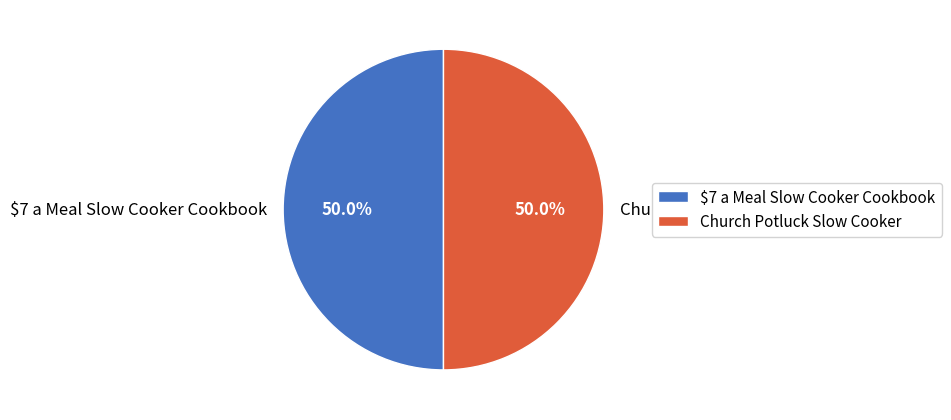

Is it true that Church Potluck Slow Cooker is 62% of the pie?

False